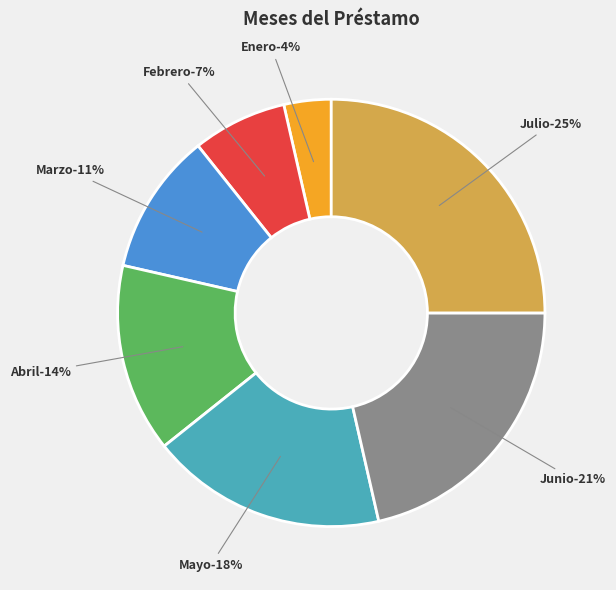

To the nearest percent, what is the average slice percentage?

14%